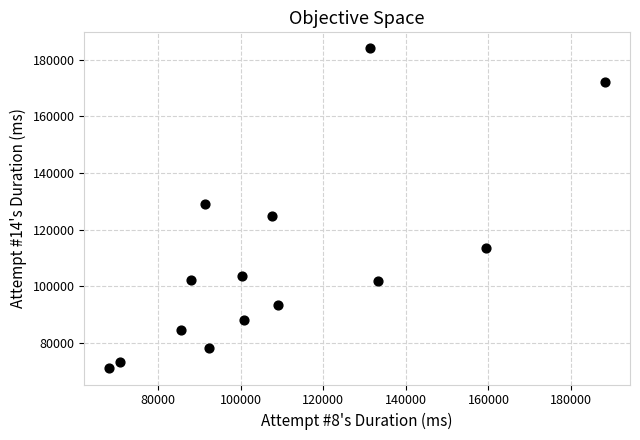

What Y value in the scatter plot is closest to 127476?

128862